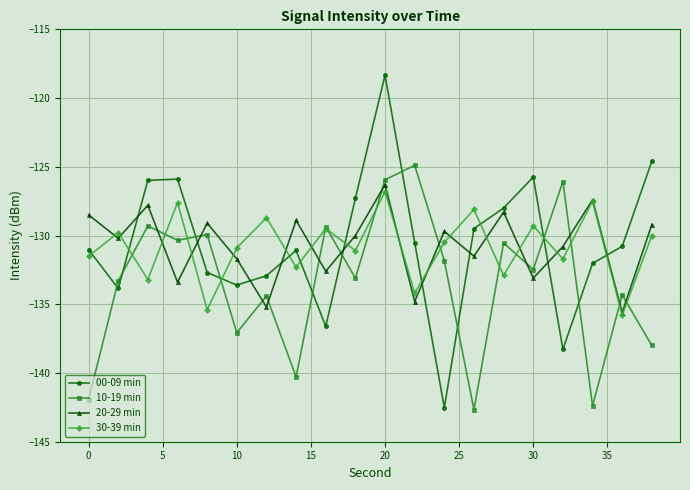

How many interior local valleys does the 20-29 min series have?

8